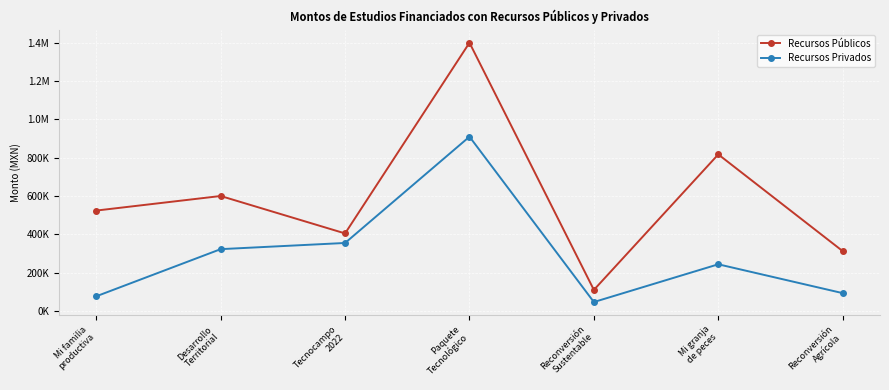

Is this an area chart (filled region under the line)?

No